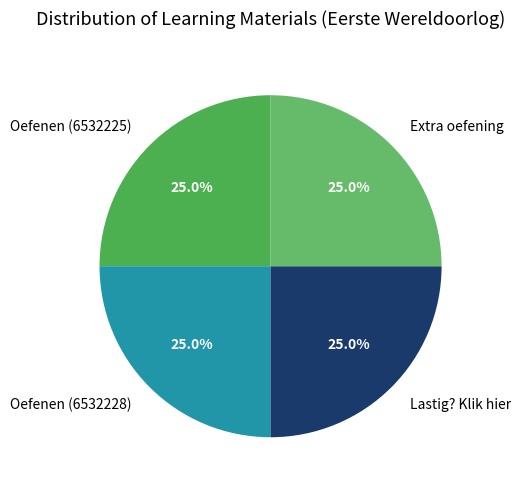

Does any single category account for the majority?

No